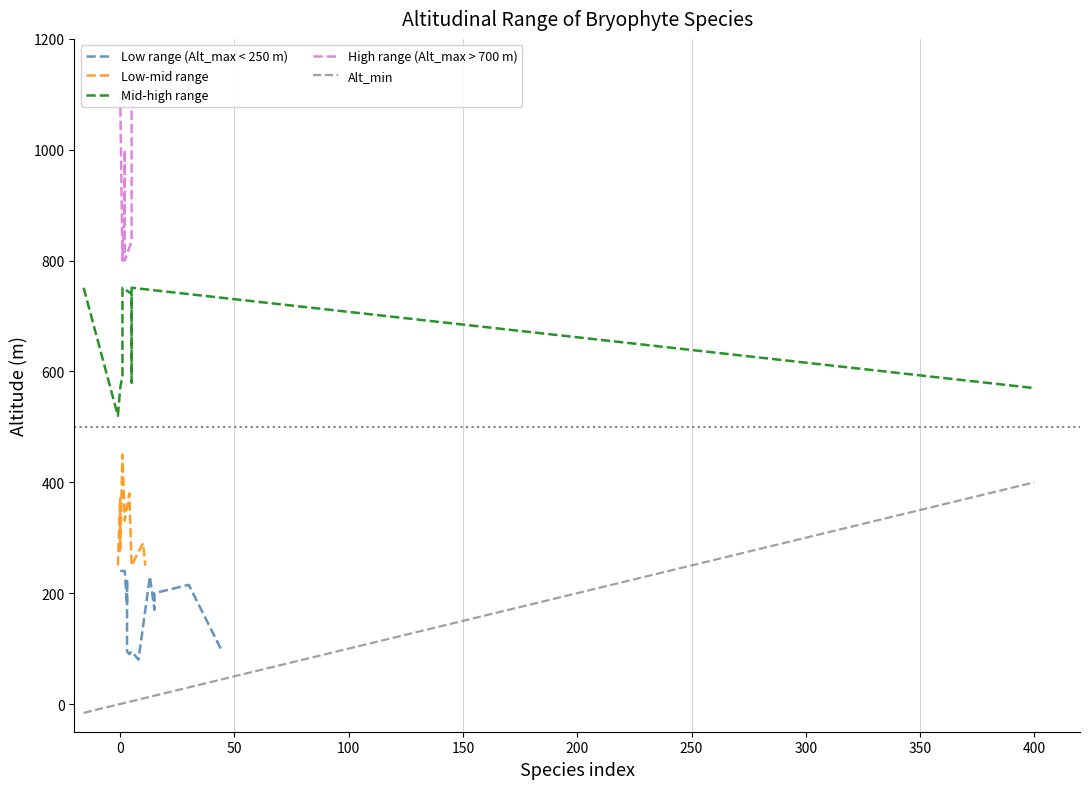

What value does the Alt_max series have at 6, to the nearest 100?

700